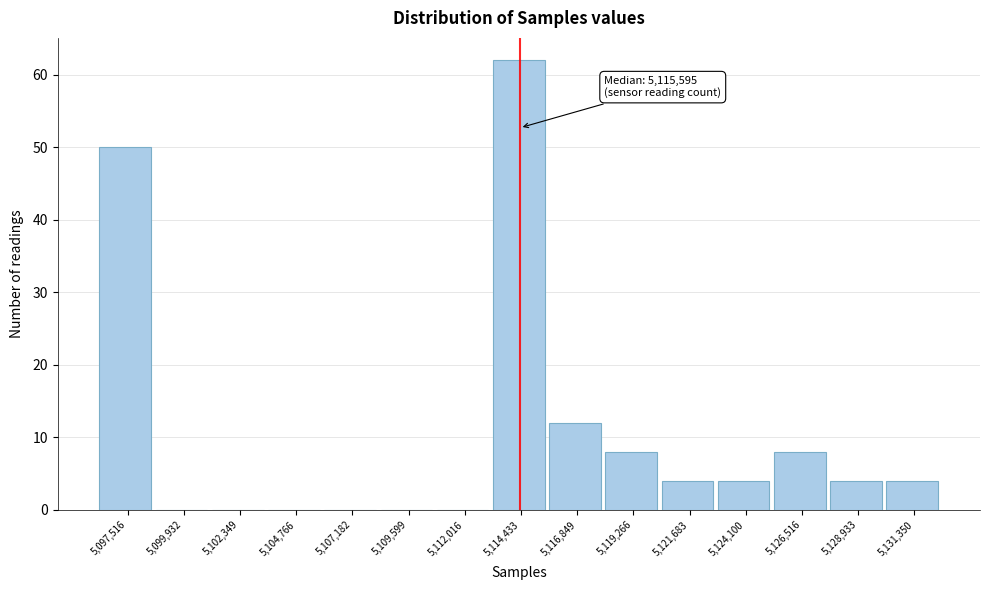

Reading right to left, transcribe all the data shown in this chart.

5,131,350=4	5,128,933=4	5,126,516=8	5,124,100=4	5,121,683=4	5,119,266=8	5,116,849=12	5,114,433=62	5,112,016=0	5,109,599=0	5,107,182=0	5,104,766=0	5,102,349=0	5,099,932=0	5,097,516=50